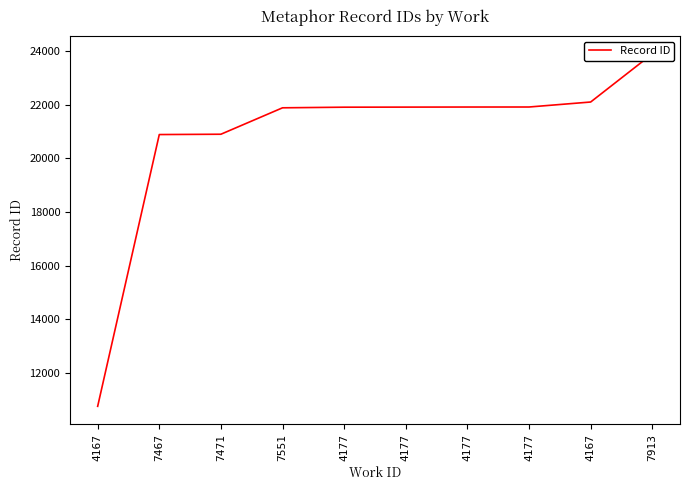

What is the sum of all values?

208112